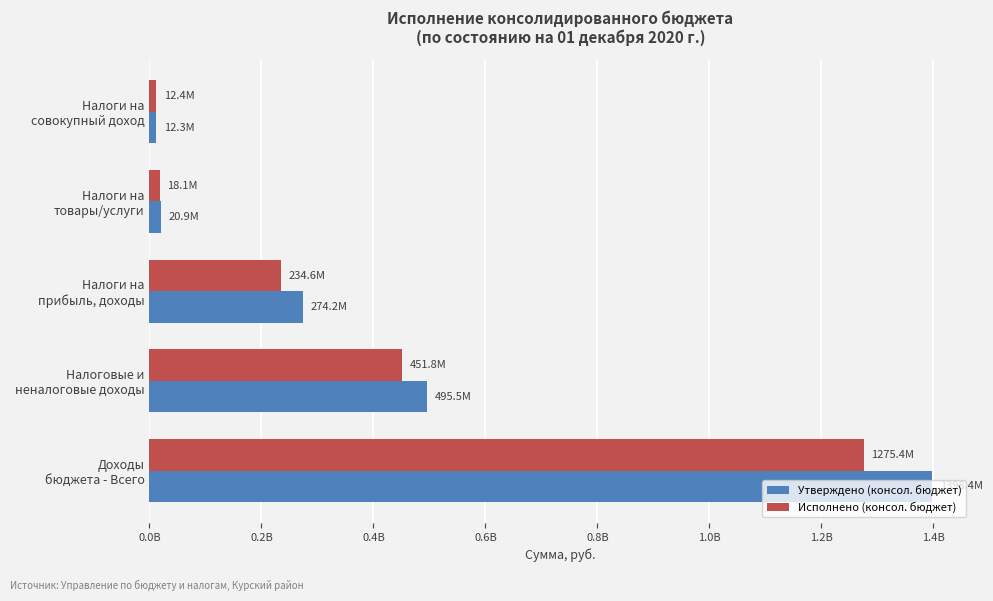

What are all the series names shown in the legend?

Утверждено (консол. бюджет), Исполнено (консол. бюджет)